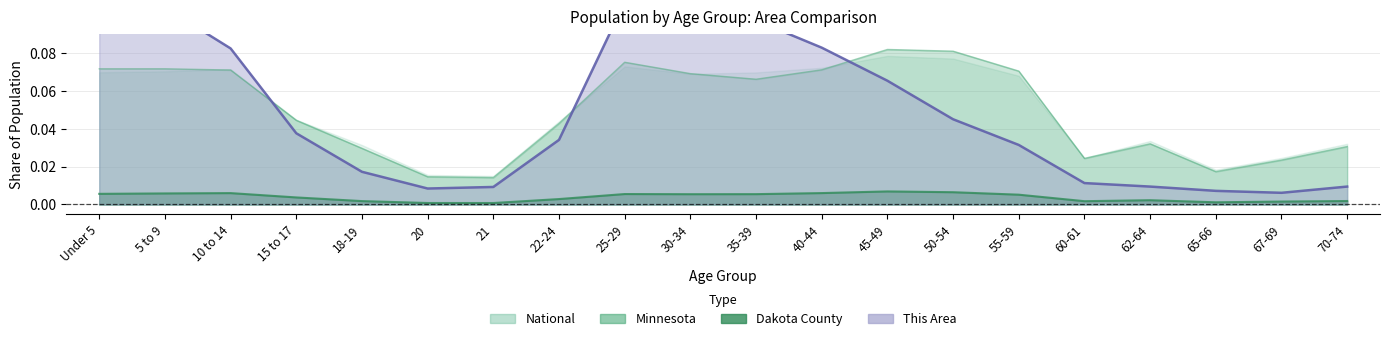

What is the sum of all Dakota County values?

0.1